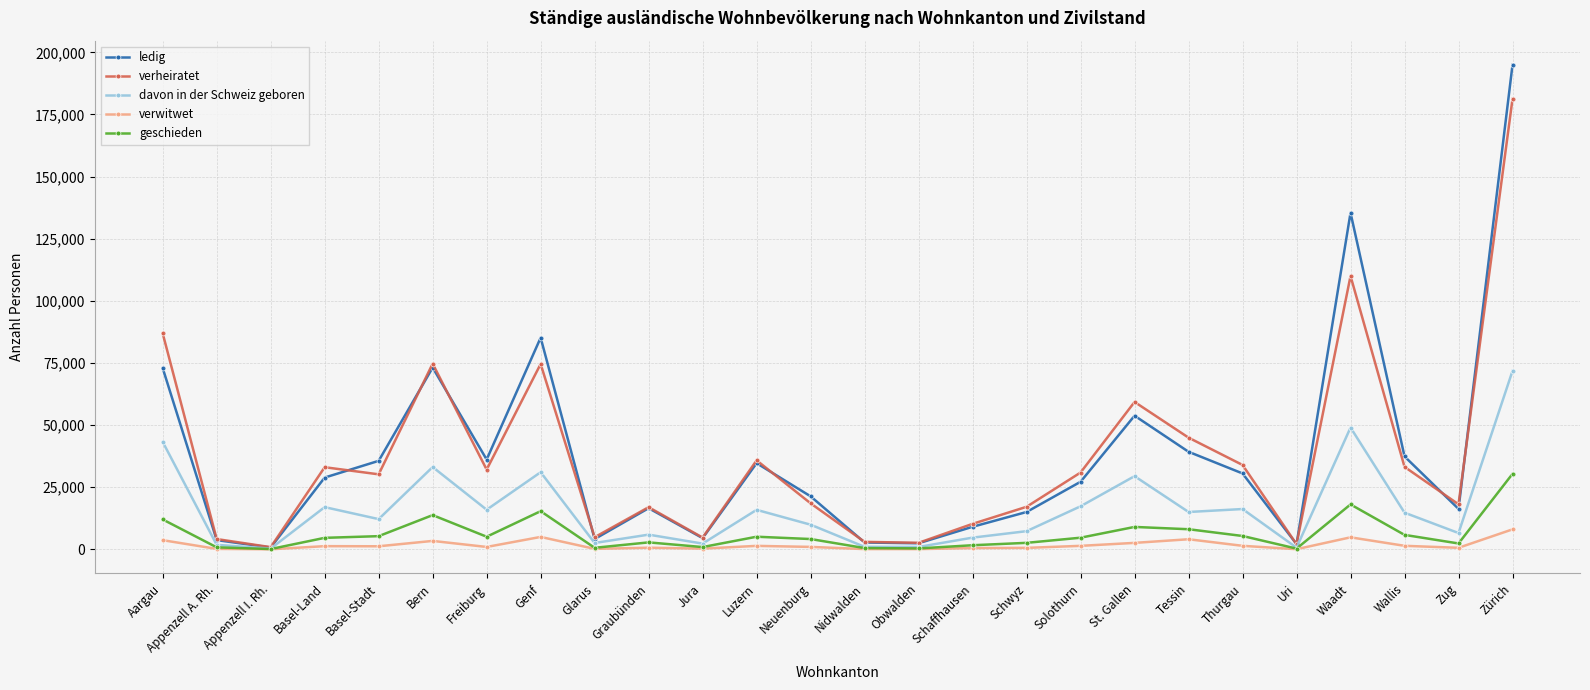

Which label corresponds to the largest value in the chart?

Zürich